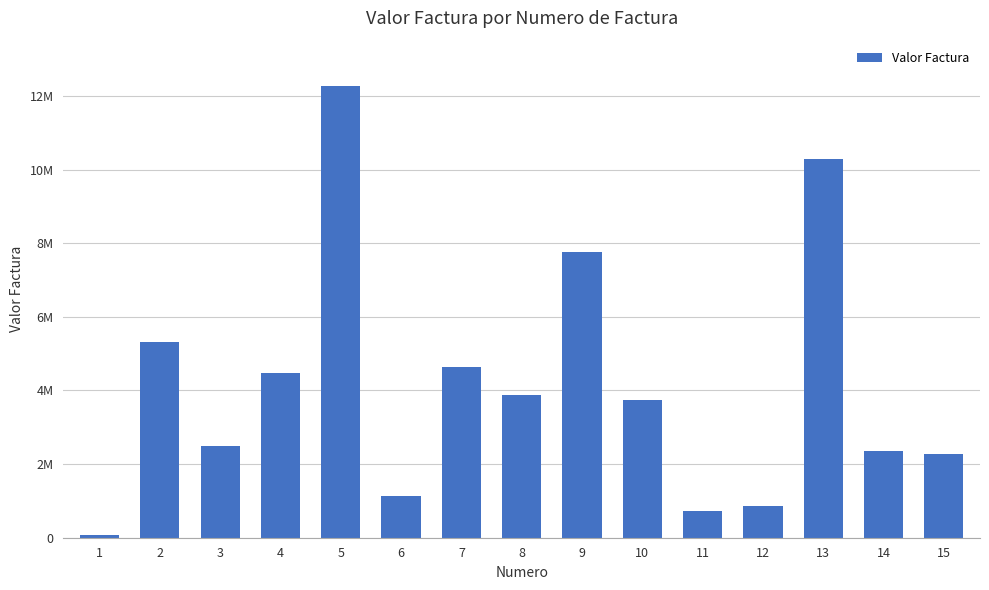

Are the bars horizontal?

No